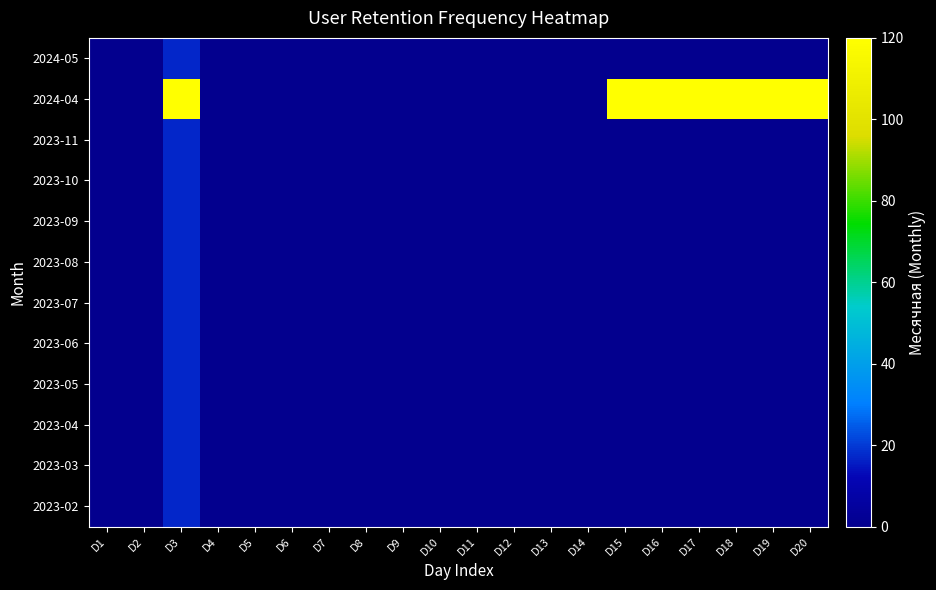

At how many categories does at least one series exceed 62?

7